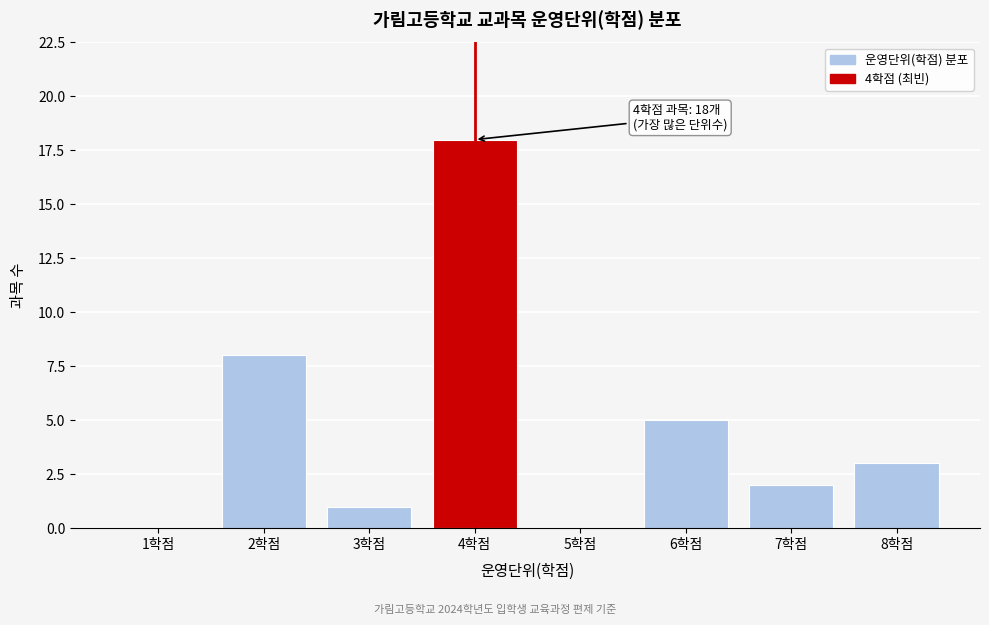

Reading right to left, transcribe all the data shown in this chart.

8학점=3	7학점=2	6학점=5	5학점=0	4학점=18	3학점=1	2학점=8	1학점=0